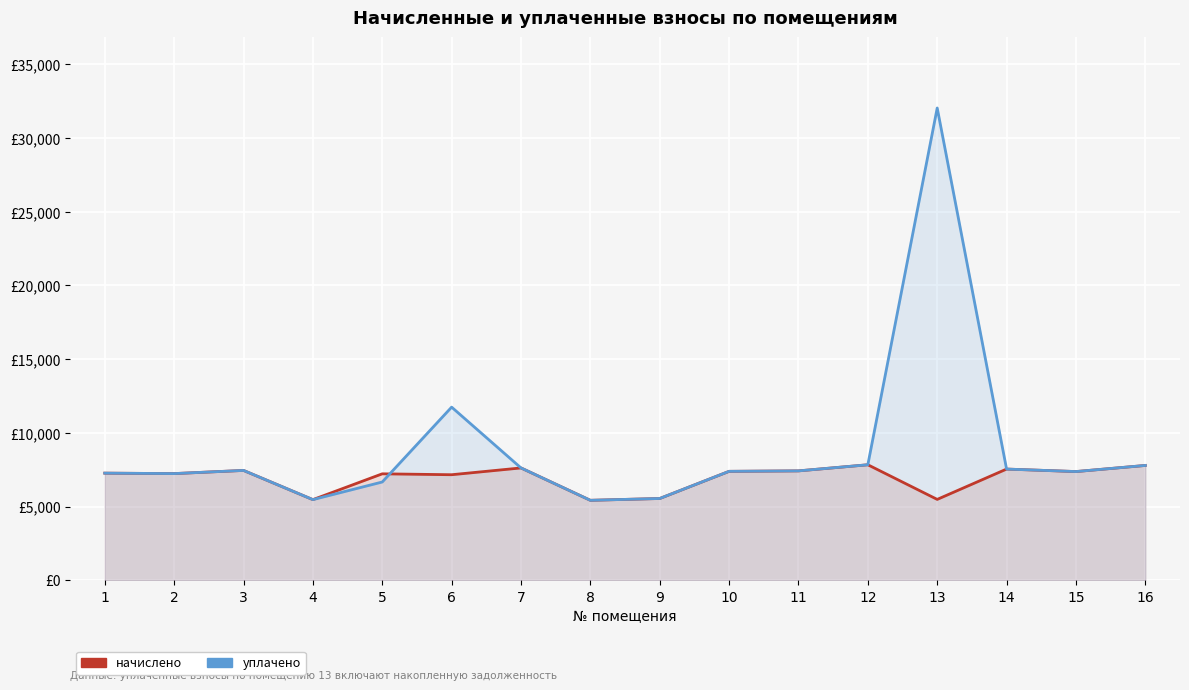

Rank the series by their average value, from lowest to highest.

начислено, уплачено